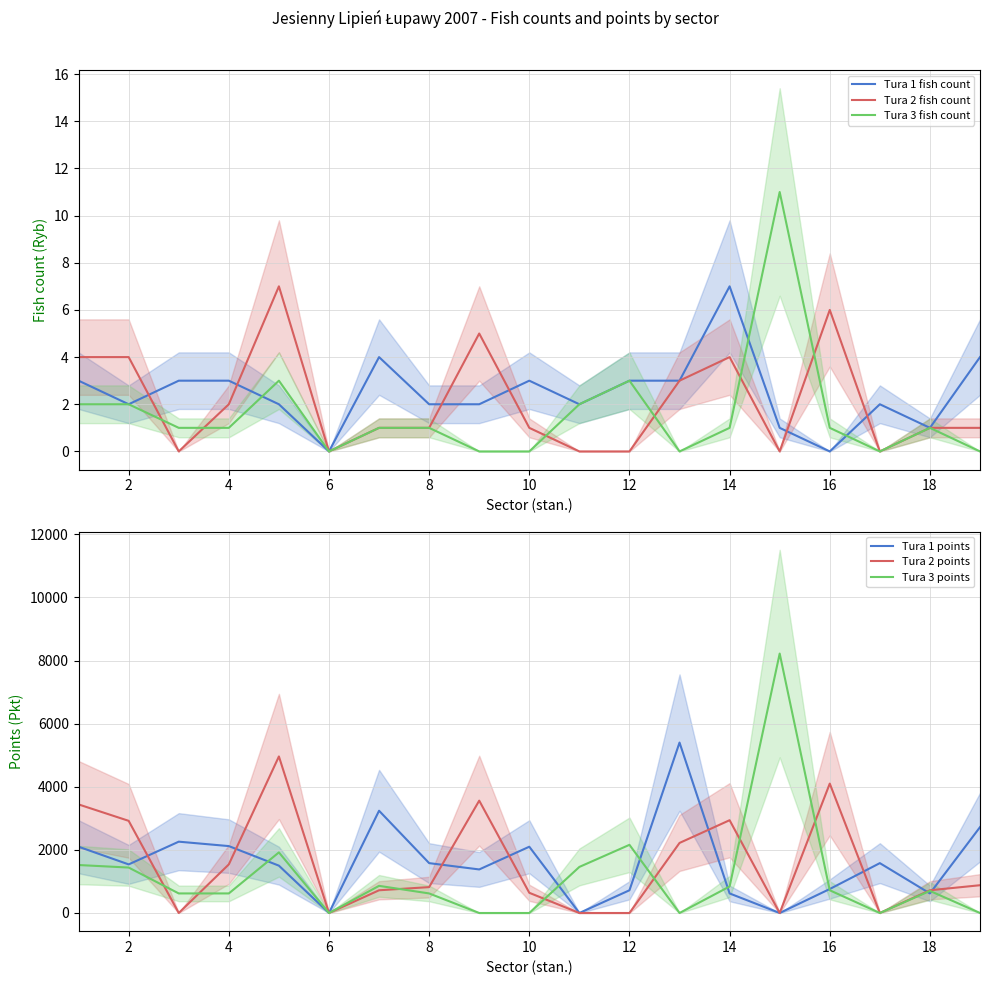

Rank the series by their maximum value, from lowest to highest.

Tura 1 fish count, Tura 2 fish count, Tura 3 fish count, Tura 2 points, Tura 1 points, Tura 3 points